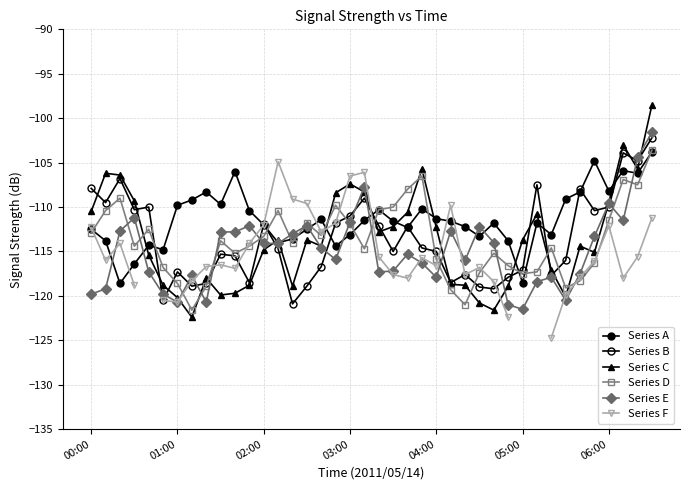

The Series E series shows -169.7 at 04:00. True or false?

False